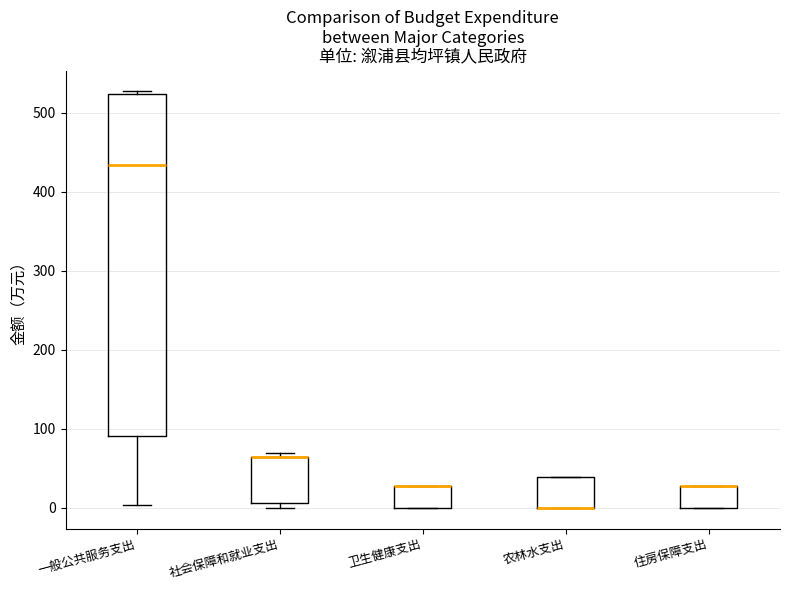

Comparing the boxes themselves (not the whiskers), which one is the tallest?

一般公共服务支出